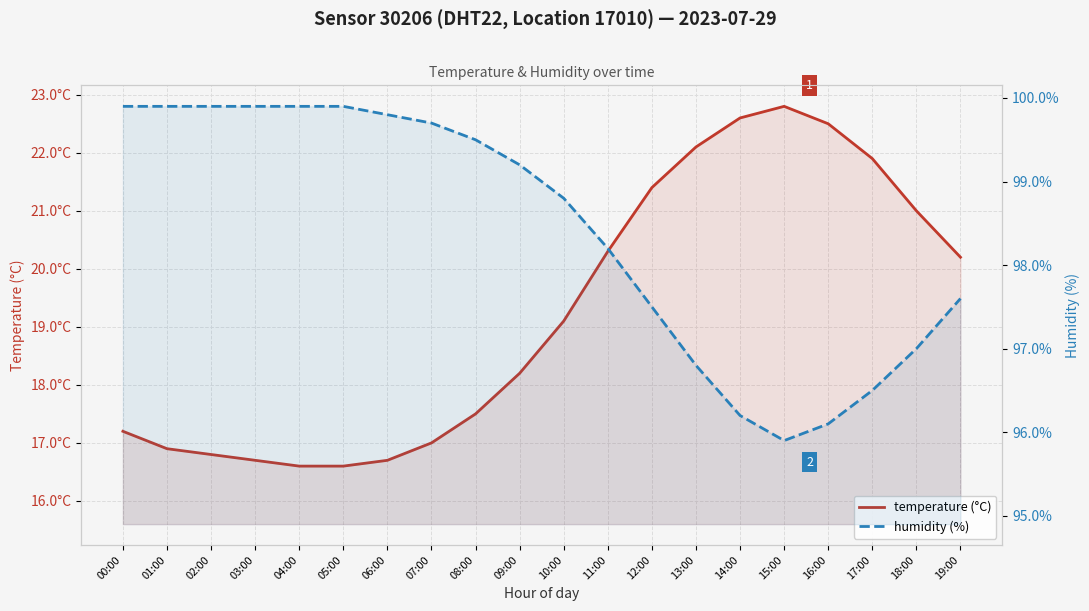

What is the label of the 7th point from the left?

06:00